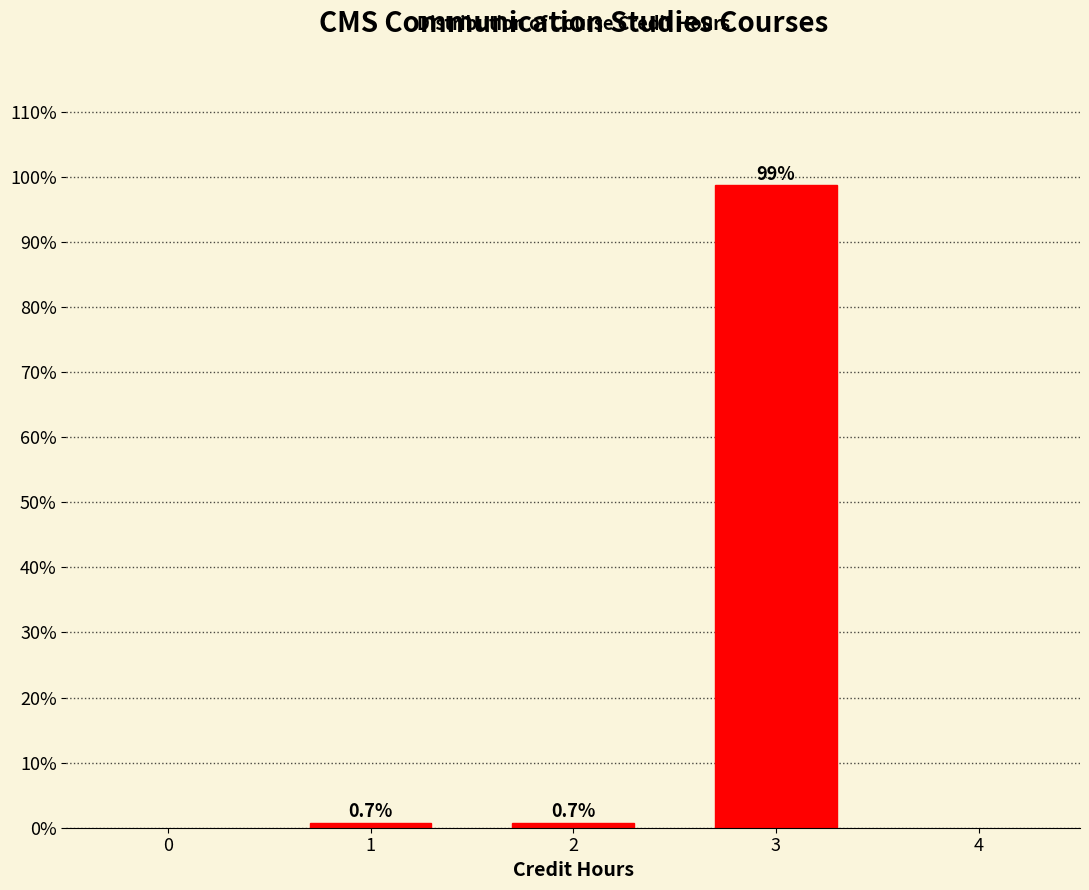

Reading right to left, what are all the values shown in this chart?

3=98.7	2=0.7	1=0.7